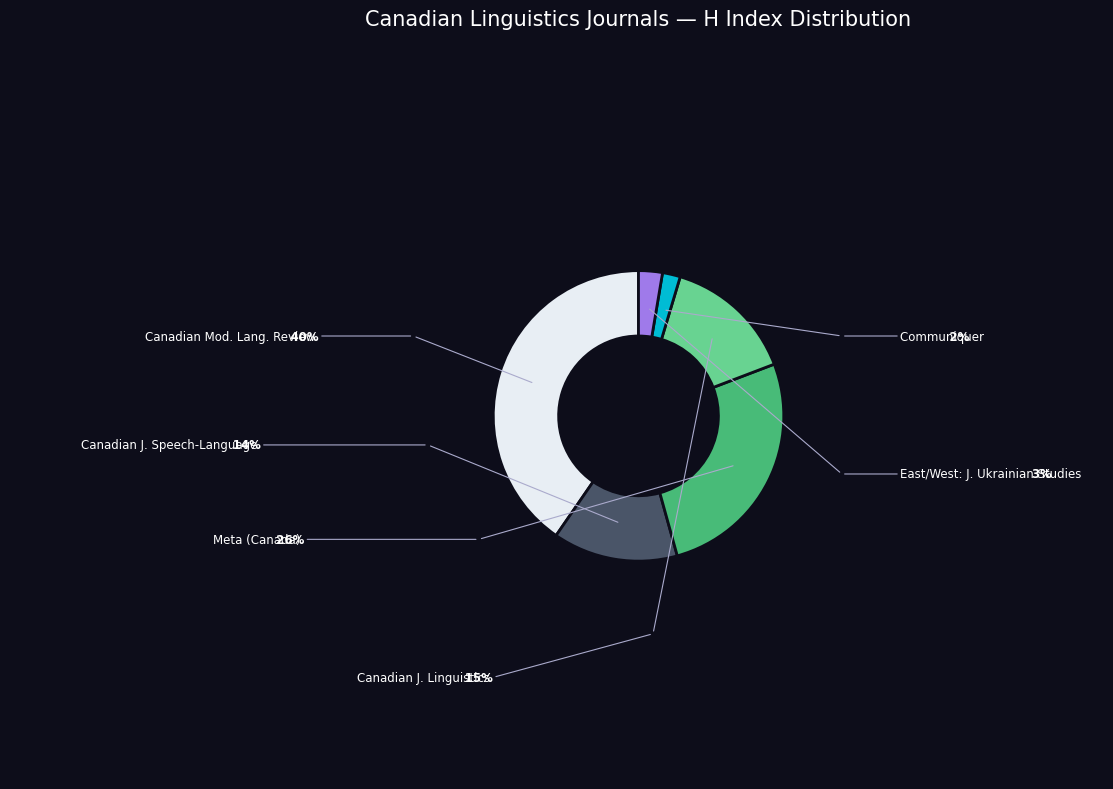

Does any single category account for the majority?

No